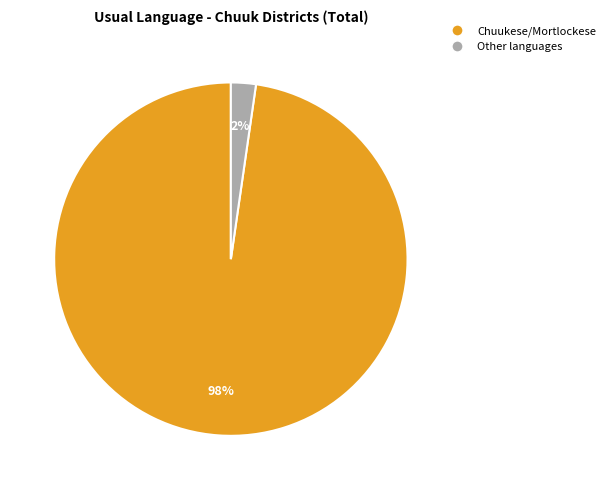

To the nearest percent, what is the average slice percentage?

50%